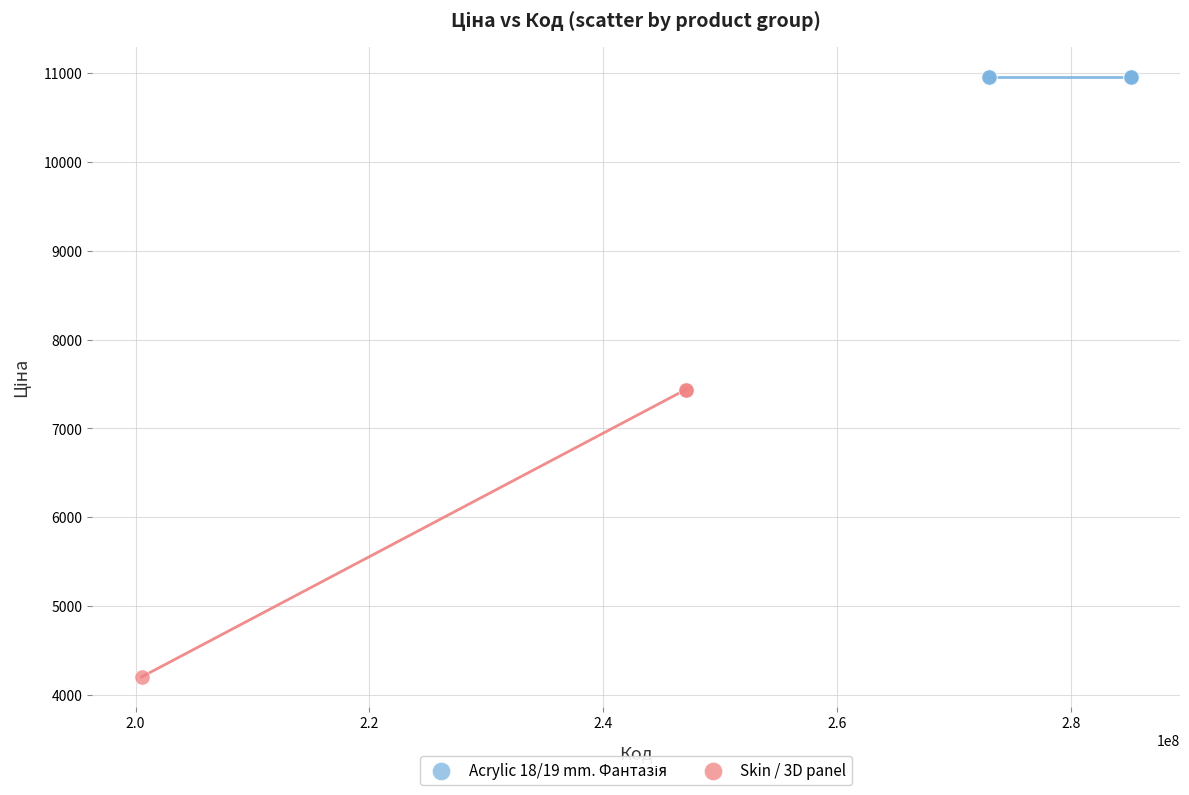

Which series contains the lowest Y value?

Skin / 3D panel